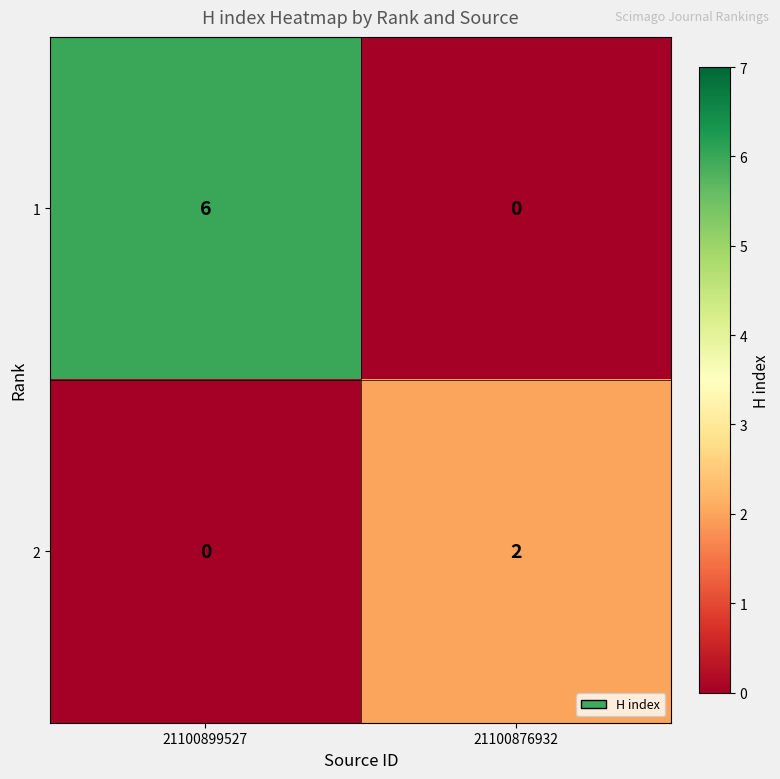

What is the total value across all series at 21100899527?

6